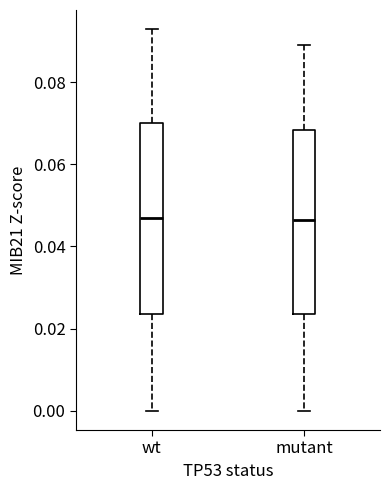

Reading left to right, read every box against the y-axis: the position of its median line, the range the box covers, and the ends of its whiskers. The values are not printed on the chart, so give them approximately, as read against the axis.

wt: median 0.046, box 0.024 to 0.070, whiskers 0.000 to 0.092
mutant: median 0.046, box 0.024 to 0.068, whiskers 0.000 to 0.088